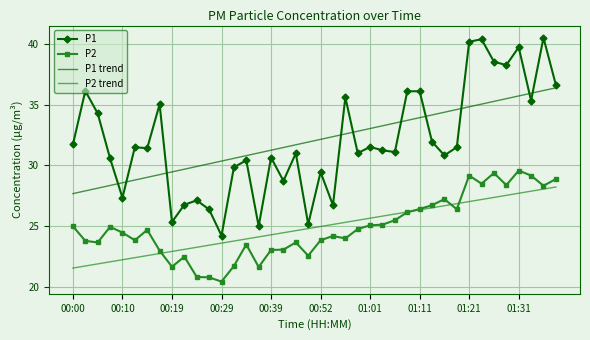

Rank the series by their maximum value, from highest to lowest.

P1, P1 trend, P2, P2 trend